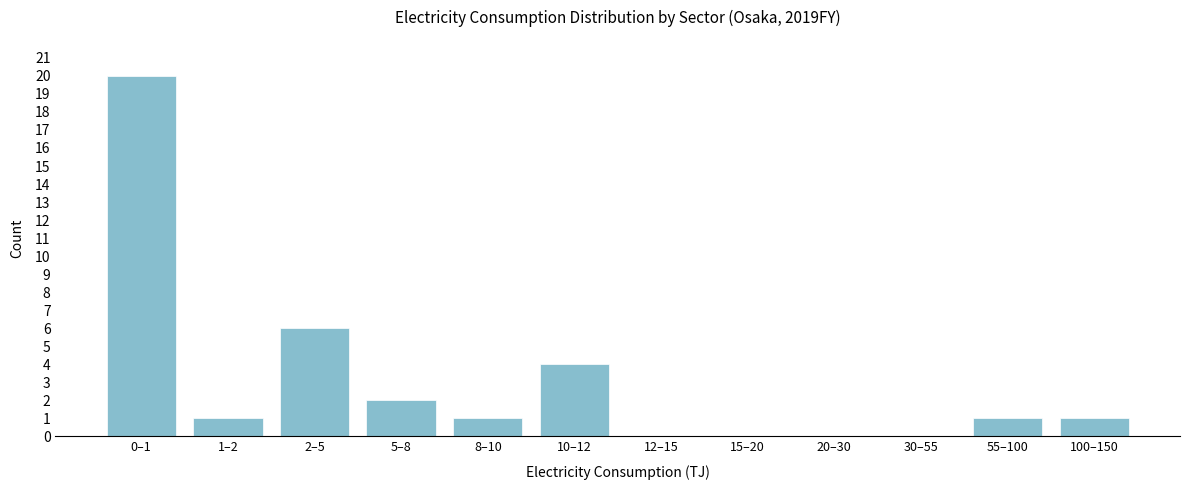

Reading left to right, list all the values displayed in this chart.

0–1=20	1–2=1	2–5=6	5–8=2	8–10=1	10–12=4	12–15=0	15–20=0	20–30=0	30–55=0	55–100=1	100–150=1